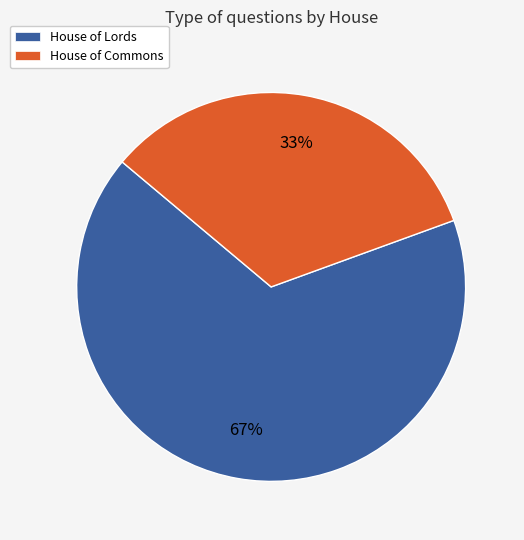

To the nearest percent, what is the average slice percentage?

50%